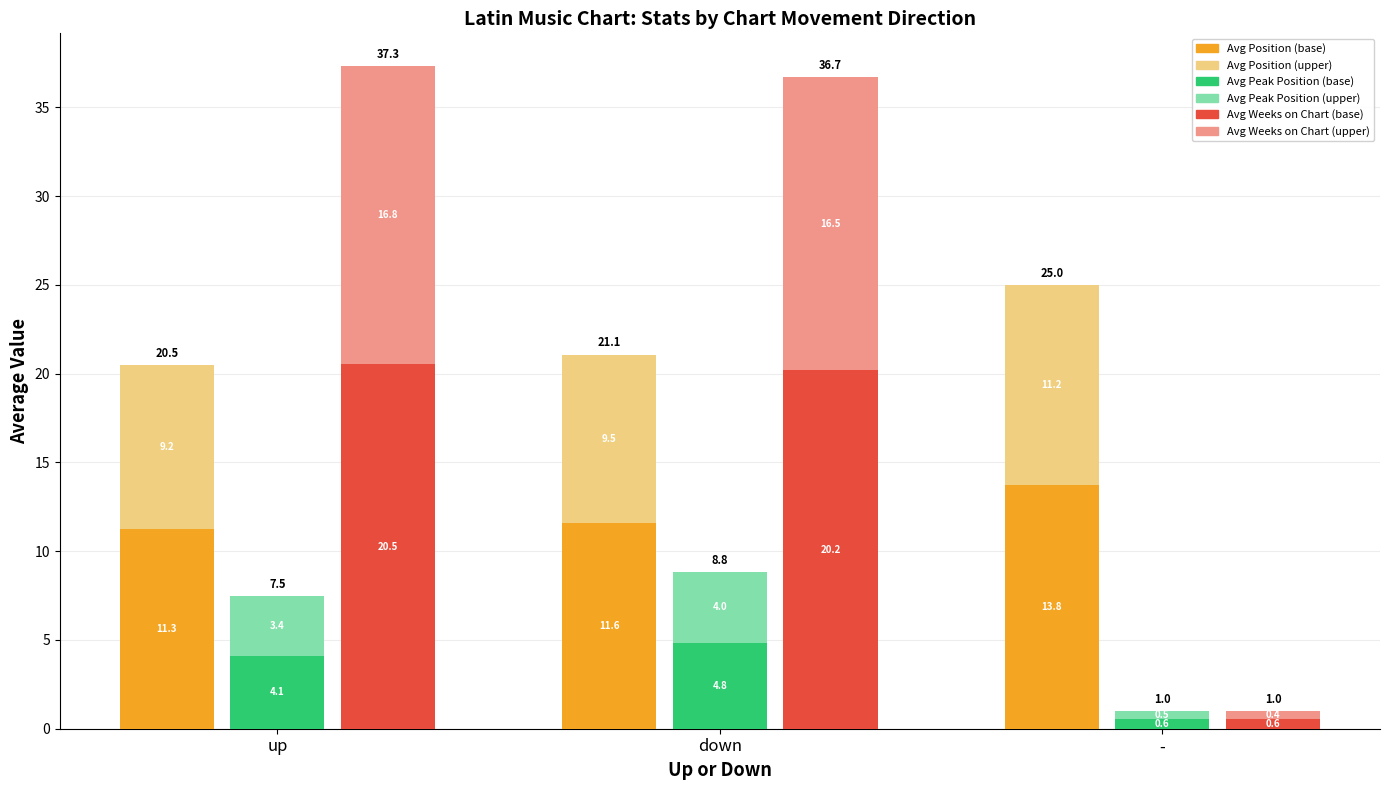

True or false: Avg Peak Position (upper) has a value of 3.4 at up.

True